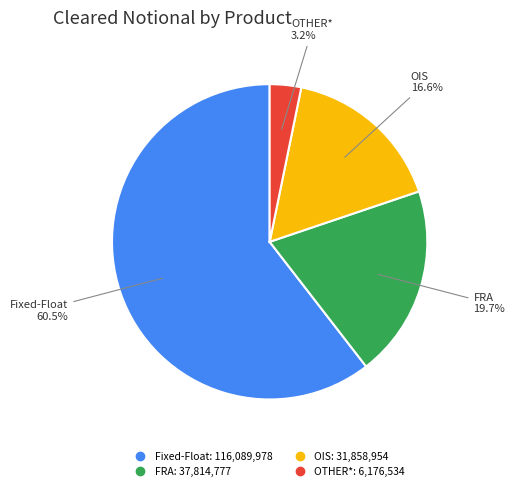

How many slices are in this pie chart?

4